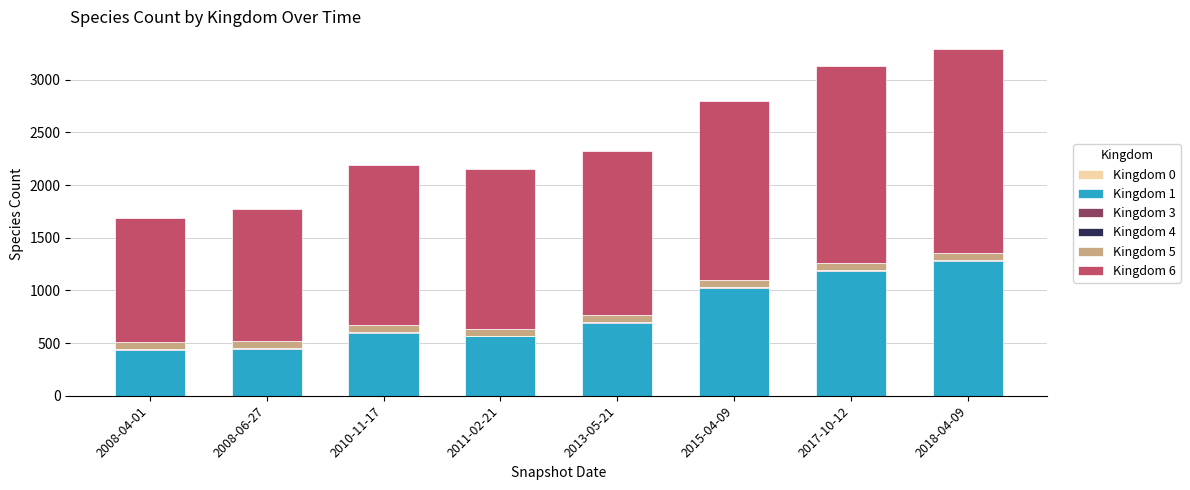

Count the number of categories in the chart.

8